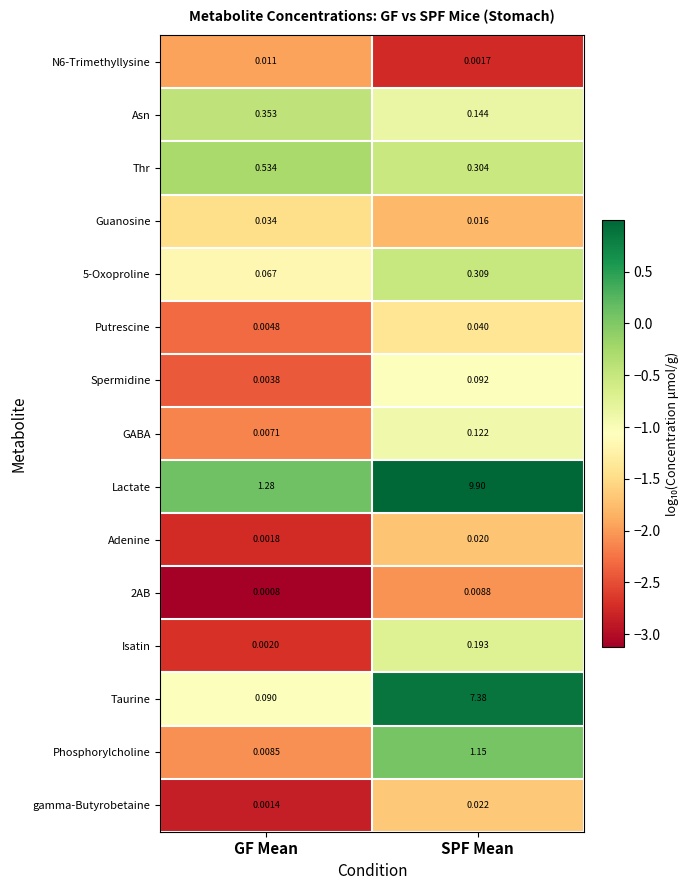

Is the value of Asn at GF Mean greater than the value of GABA at SPF Mean?

Yes